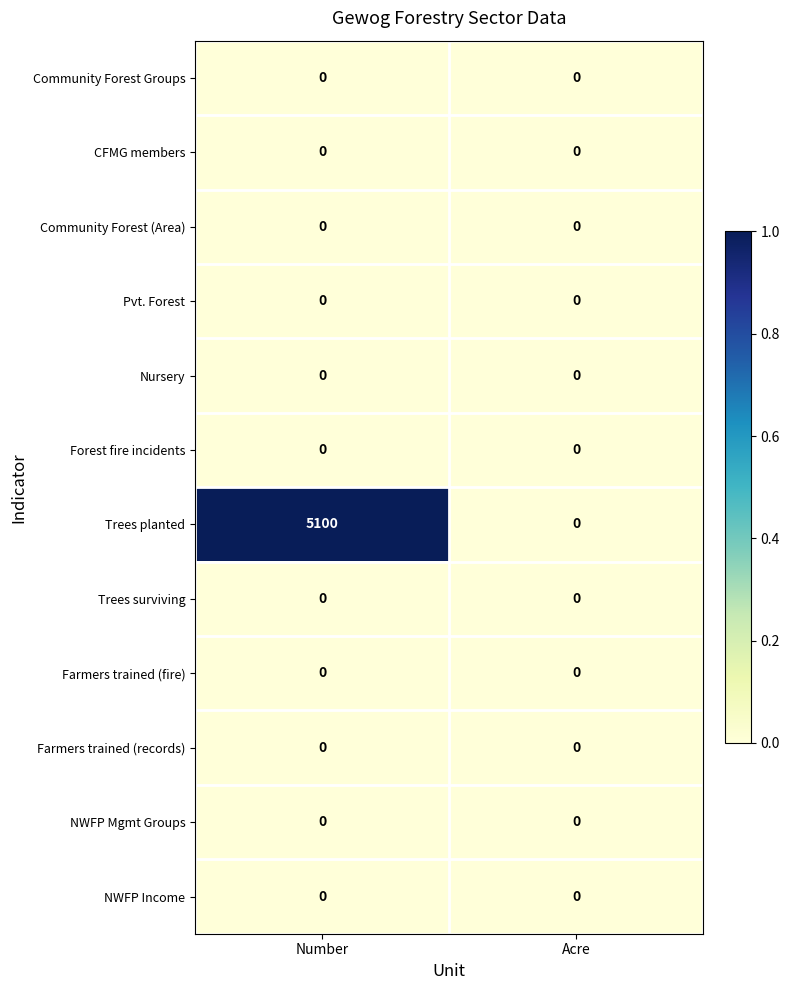

What is the total value across all series at Number?

5100